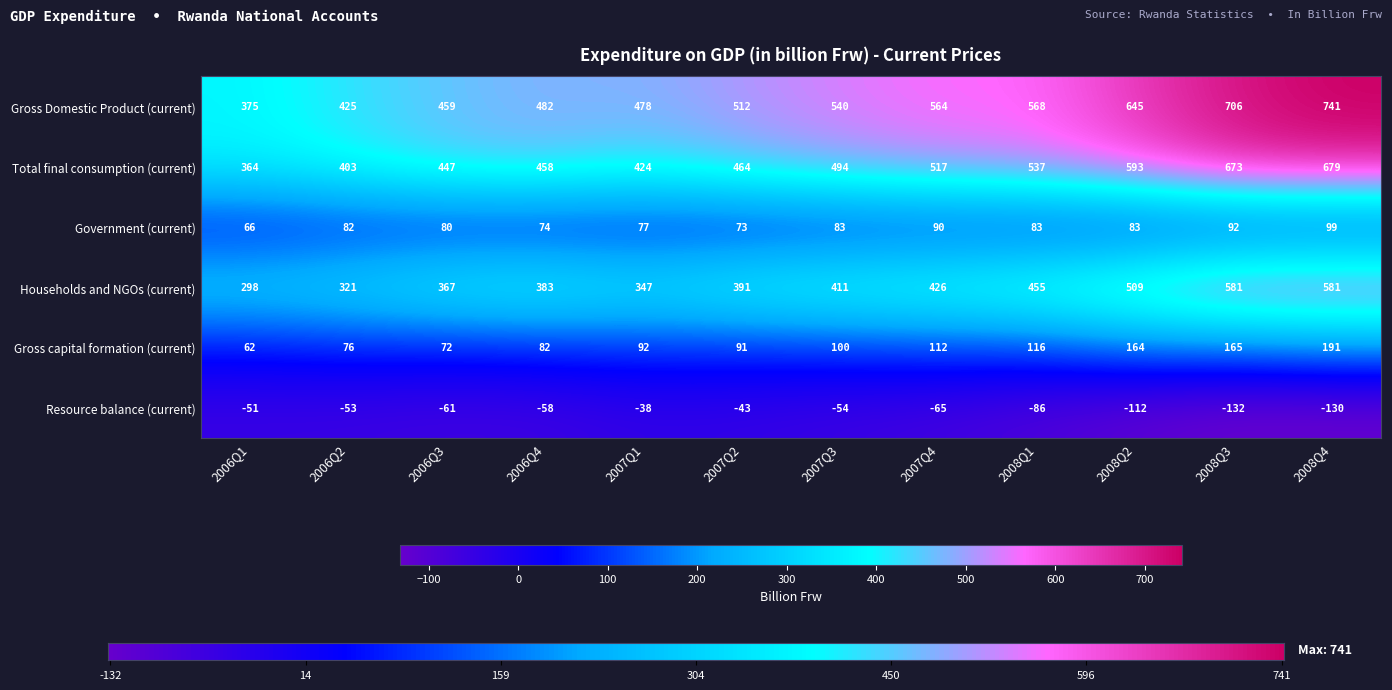

What is the maximum value for Total final consumption (current)?

679